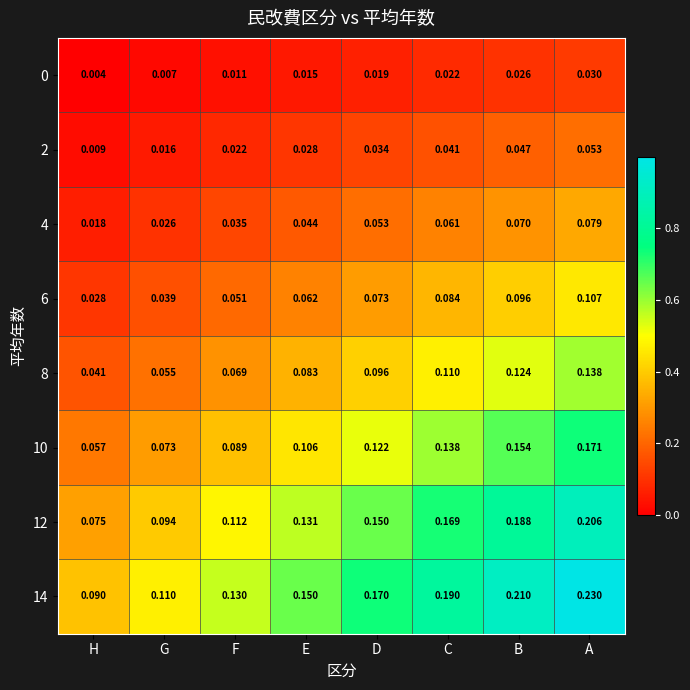

List the labels in order of 8 value, smallest first.

H, G, F, E, D, C, B, A